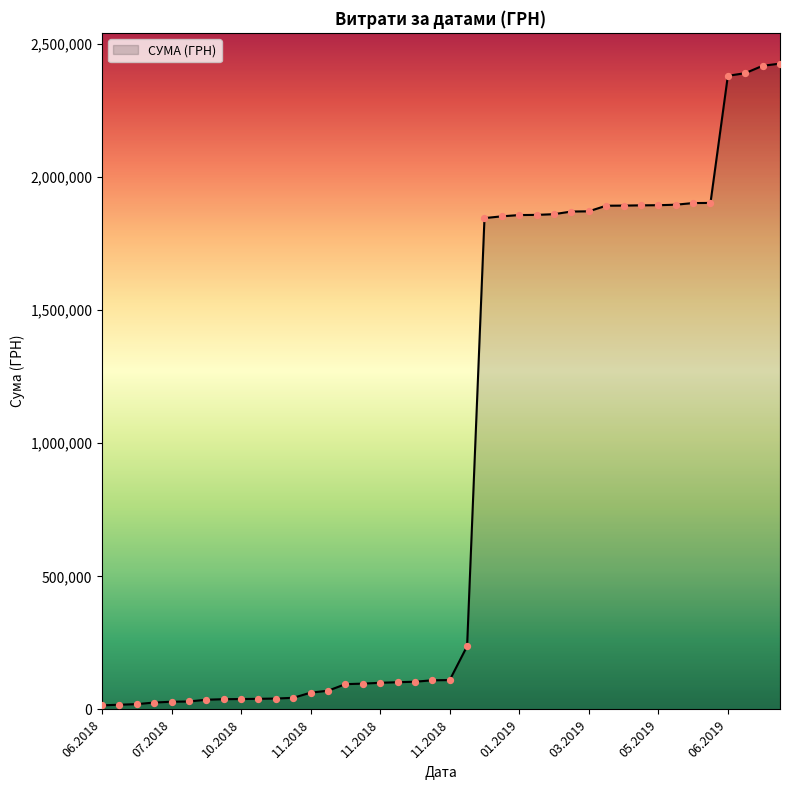

What is the greatest value displayed?

2425766.2